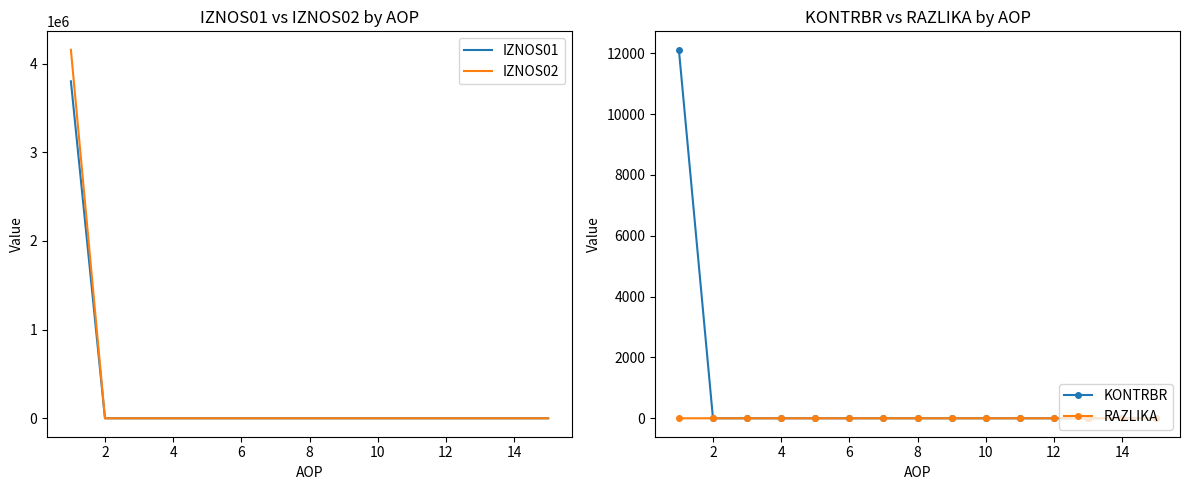

The value of IZNOS01 at 2 is 0.0. True or false?

True